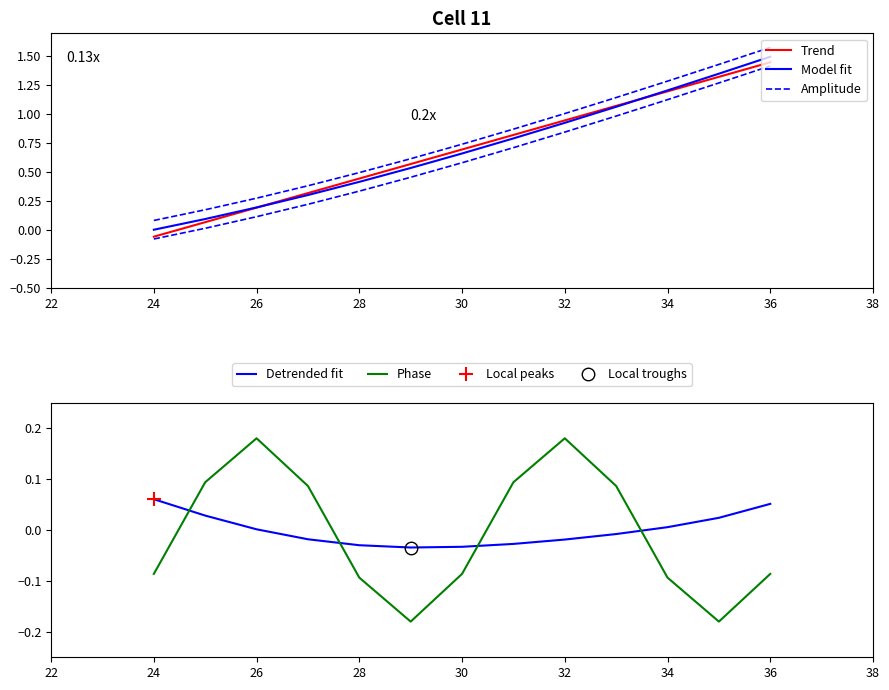

How many negative values does the Trend series have?

1